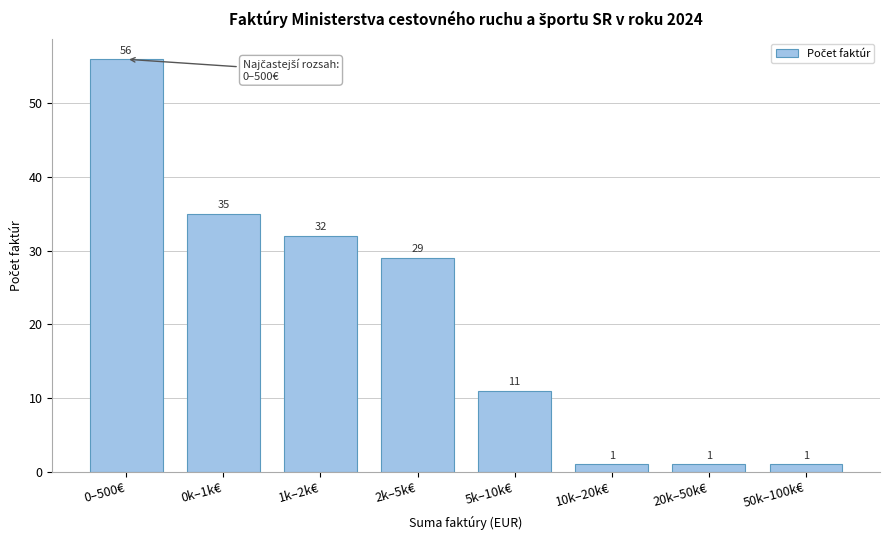

Reading left to right, extract all data points from this chart.

56	35	32	29	11	1	1	1